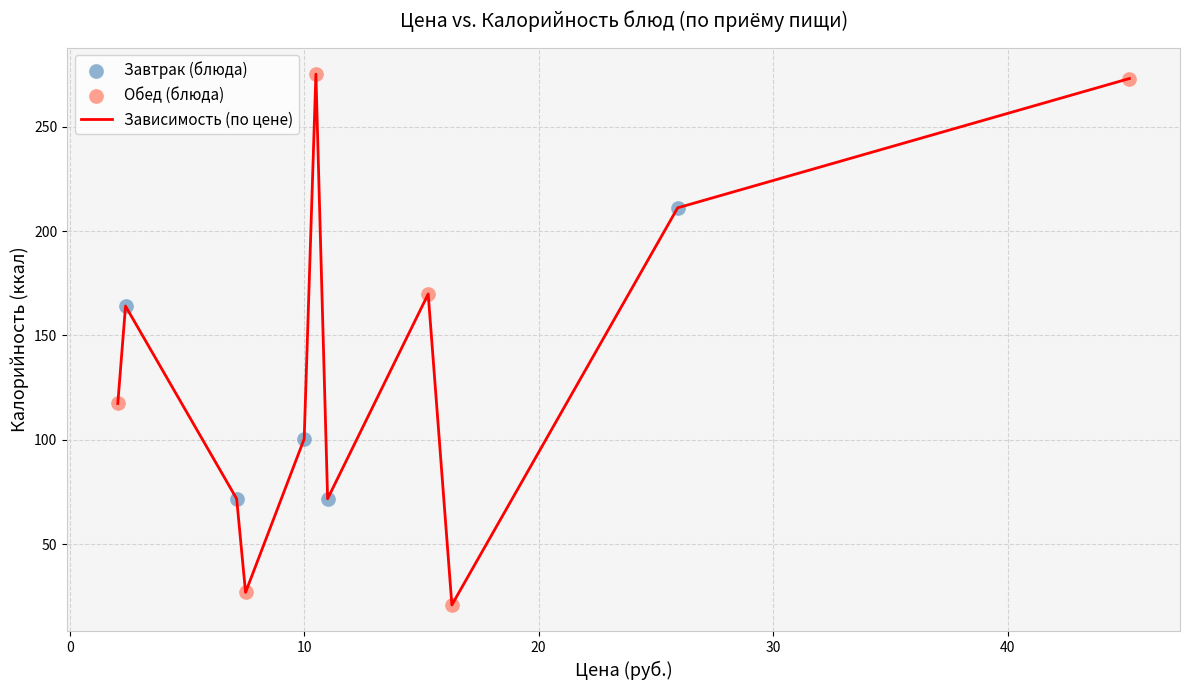

What is the difference between the maximum and minimum values?

254.5